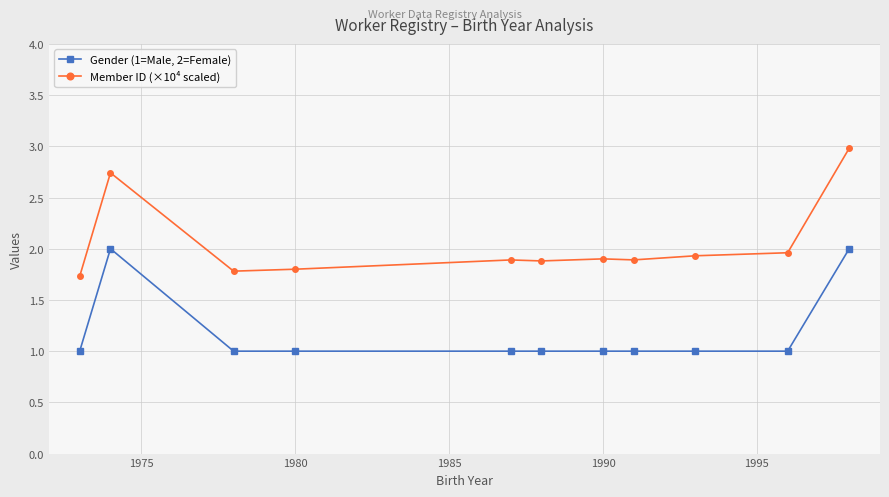

What is the maximum value for Member ID (×10⁴ scaled)?

3.0